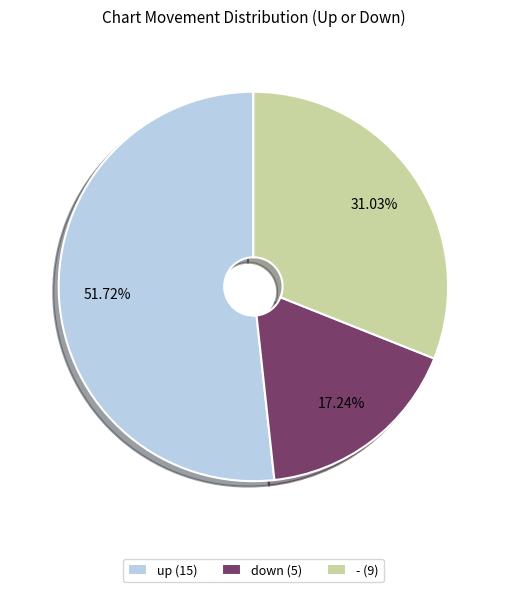

To the nearest percent, what is the difference between the up and down slice percentages?

34%